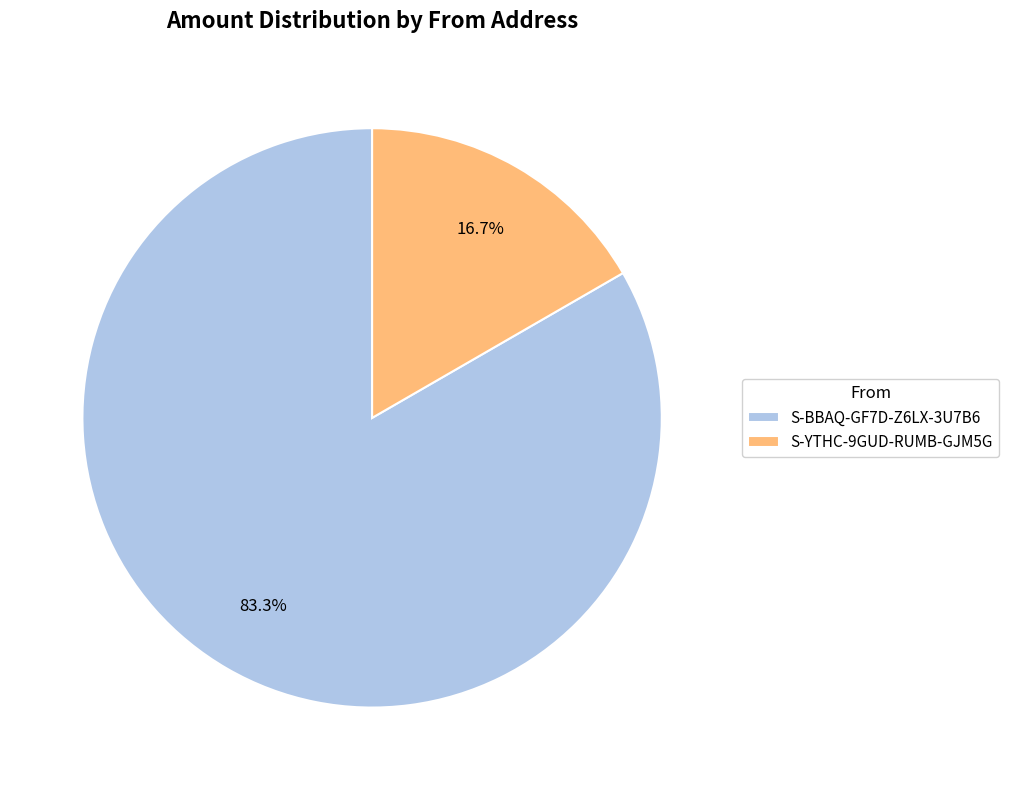

Is S-YTHC-9GUD-RUMB-GJM5G the majority of the pie?

No